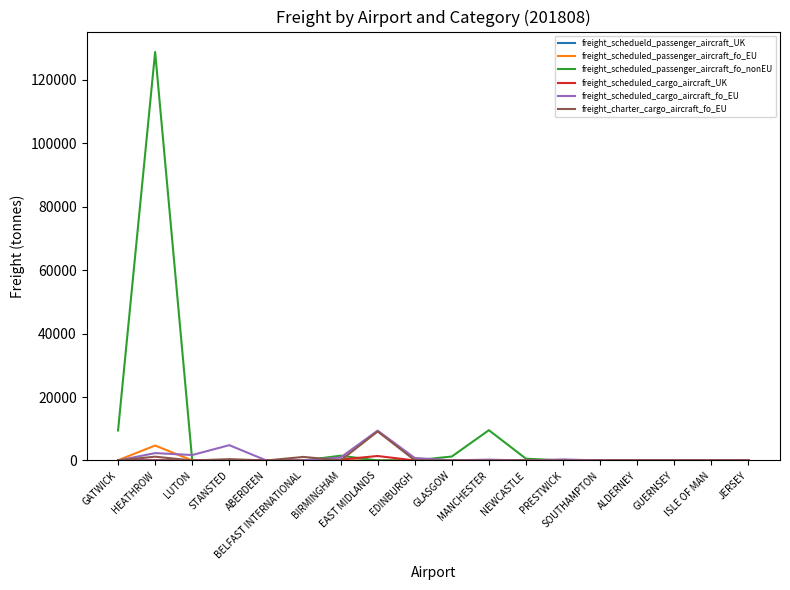

The freight_charter_cargo_aircraft_fo_EU series shows 4860.0 at GATWICK. True or false?

False